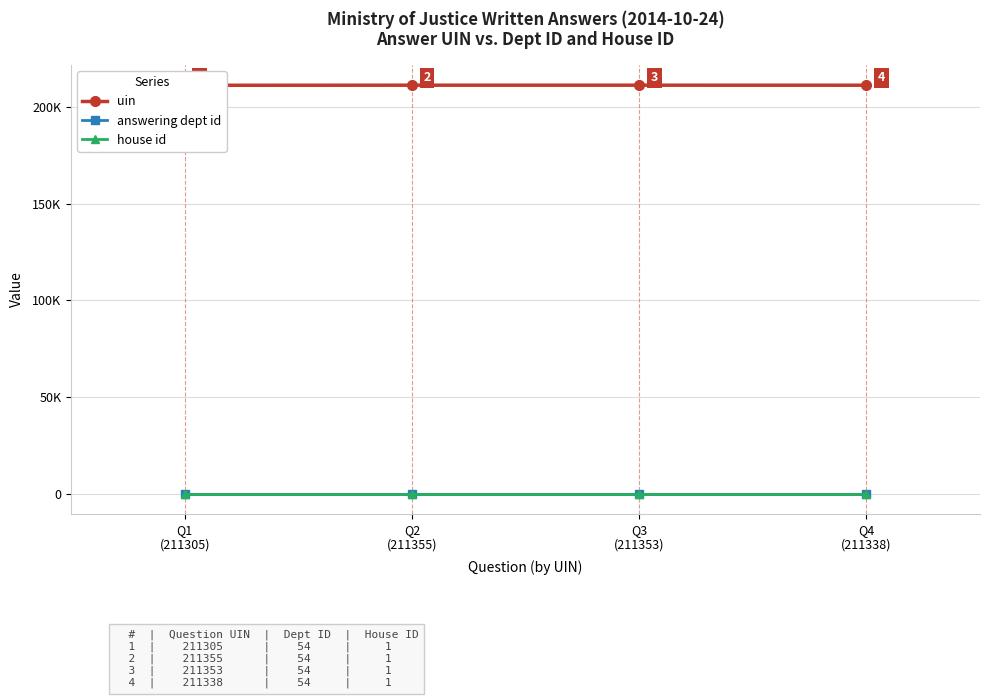

What are all the series names shown in the legend?

uin, answering dept id, house id